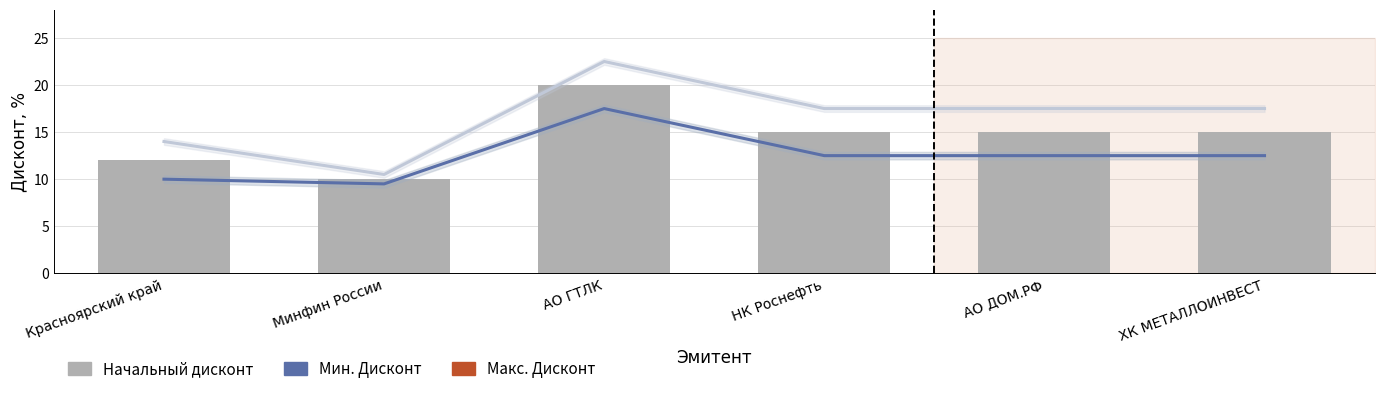

Which has a higher value, Красноярский край or НК Роснефть?

НК Роснефть